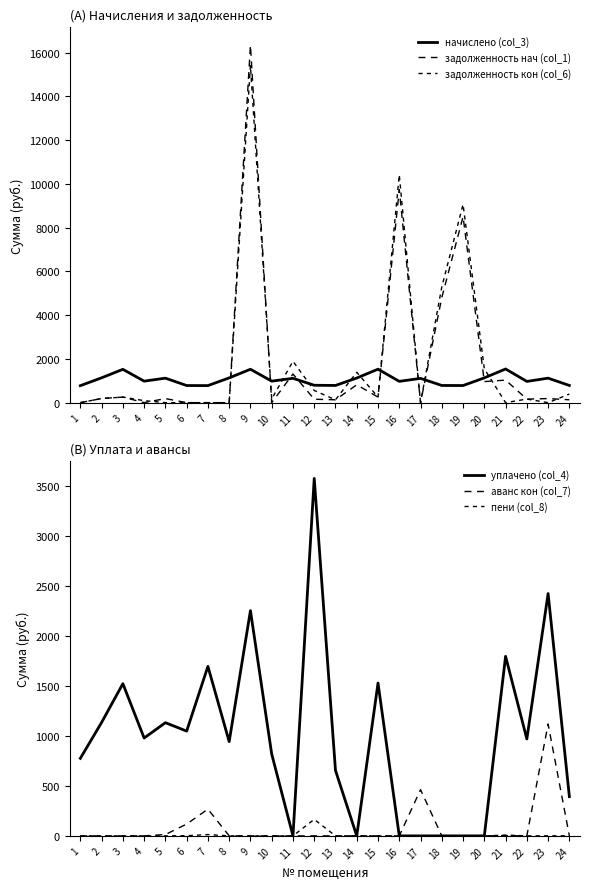

Reading left to right, extract all data points from this chart.

начислено (col_3): 775.9	1135.3	1523.2	982.6	1119.4	782.3	779.1	1132.1	1526.4	982.6	1113.0	795.0	785.5	1125.7	1529.6	973.1	1109.8	785.5	782.3	1132.1	1539.1	969.9	1119.4	785.5
задолженность нач (col_1): 0.0	189.2	253.9	0.0	186.6	0.0	0.0	0.0	16337.9	0.0	1308.8	155.8	130.9	816.0	254.9	9737.1	0.0	4798.3	8503.6	962.6	1030.2	161.6	186.6	131.0
задолженность кон (col_6): 0.0	189.2	253.9	91.3	0.0	0.0	0.0	0.0	15410.0	163.8	1893.3	556.3	130.9	1389.5	254.9	10417.9	0.0	5290.0	9063.2	1546.9	0.0	162.5	0.0	393.2
уплачено (col_4): 775.9	1135.3	1523.2	979.3	1132.8	1048.5	1696.5	943.2	2254.4	818.9	0.0	3577.5	654.5	0.0	1529.6	0.0	0.0	0.0	0.0	0.0	1797.0	969.9	2425.3	392.7
аванс кон (col_7): 0.0	0.0	0.0	0.0	13.4	118.0	267.7	0.0	0.0	0.0	0.0	0.0	0.0	0.0	0.0	0.0	462.6	0.0	0.0	0.0	2.5	0.0	1119.4	0.0
пени (col_8): 0.0	0.0	0.0	0.1	0.0	1.8	12.9	0.0	0.0	0.0	0.0	165.0	0.0	0.0	0.0	0.0	0.0	0.0	0.0	0.0	7.7	0.5	0.0	1.4